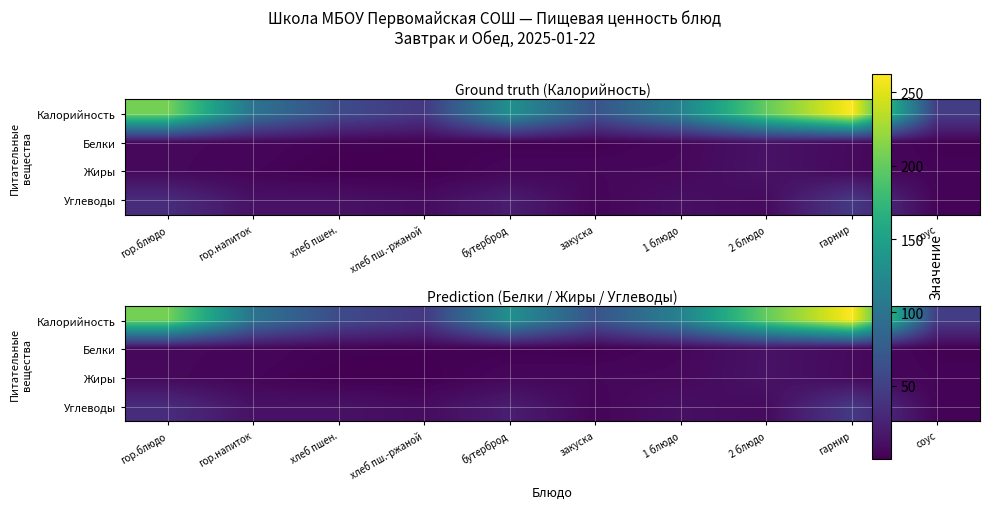

What is the greatest value displayed?

262.4